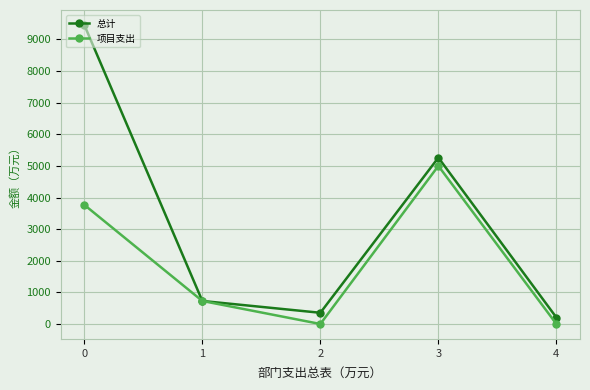

What is the maximum value shown in the chart?

9458.3